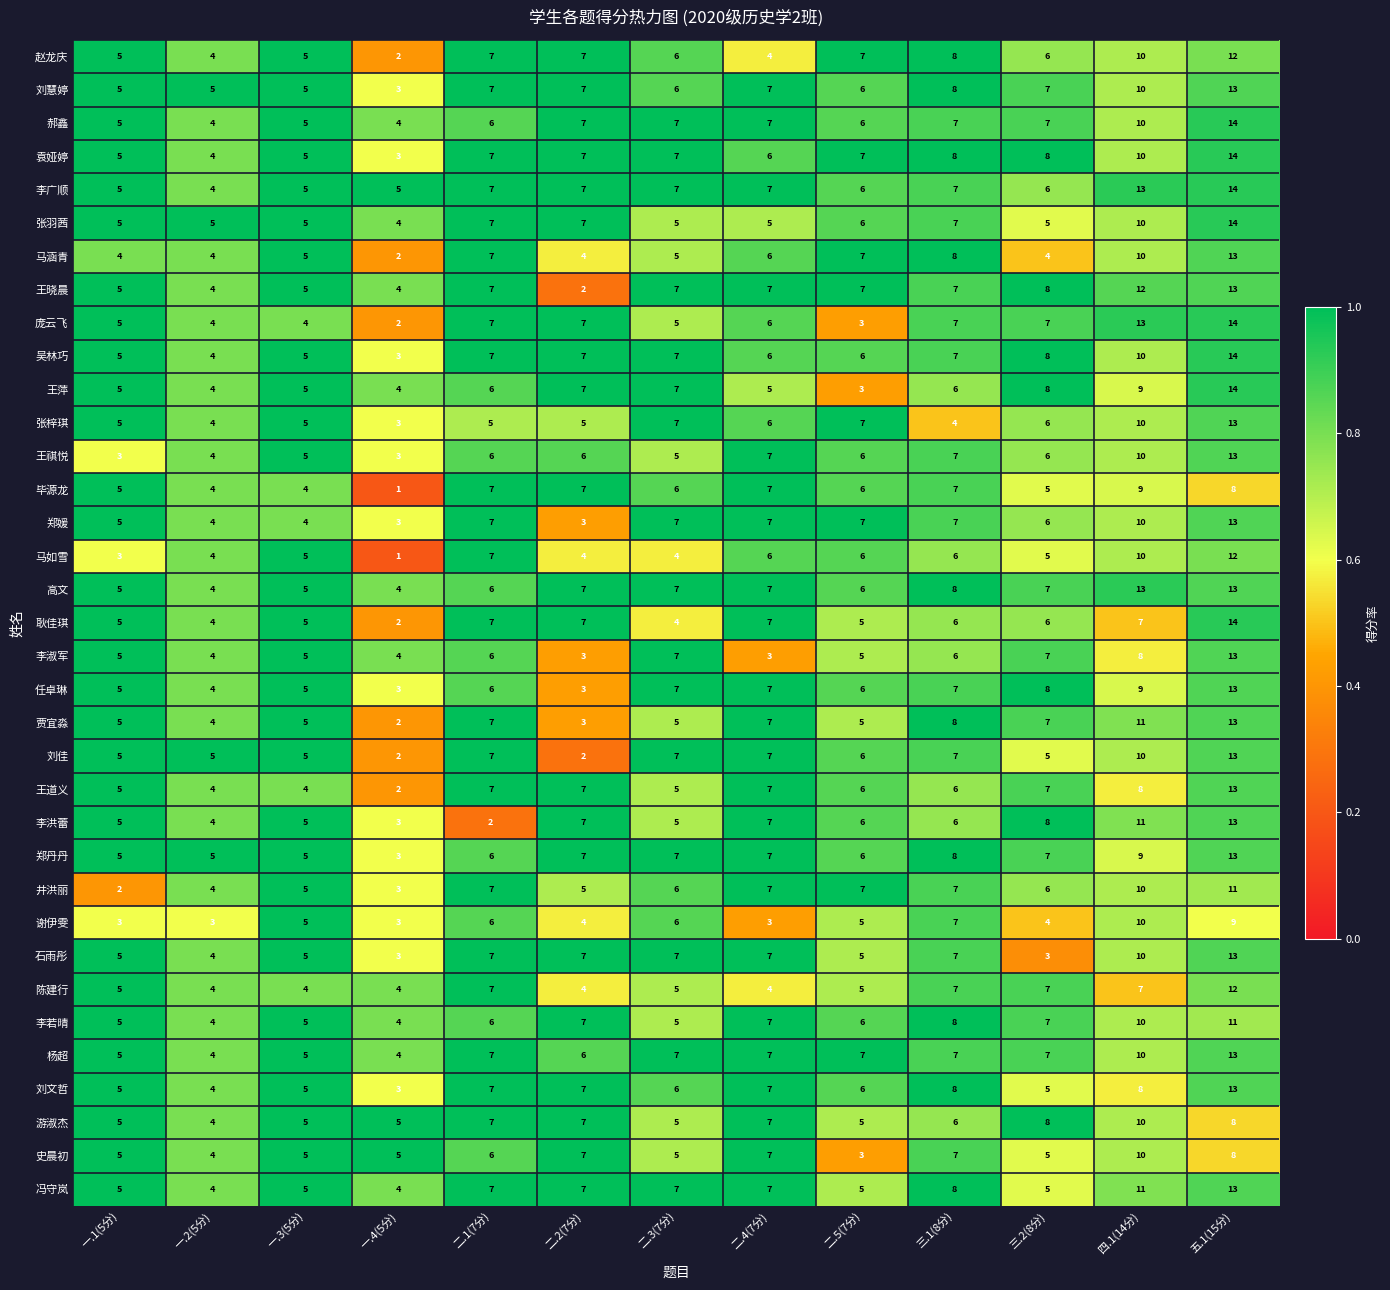

Which series has the largest total across all categories?

李广顺